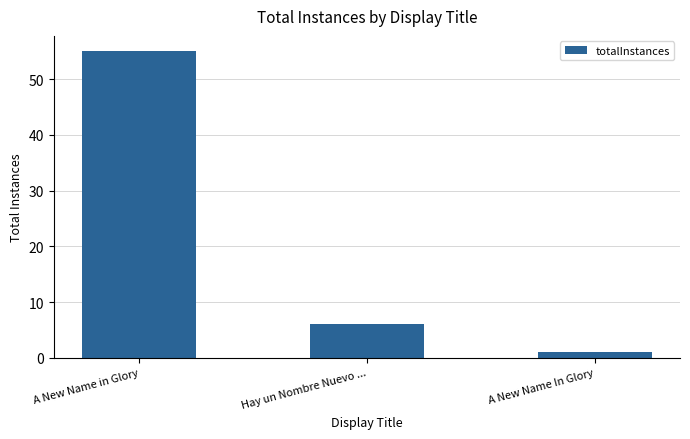

What is the value of the 1st bar from the left?

55